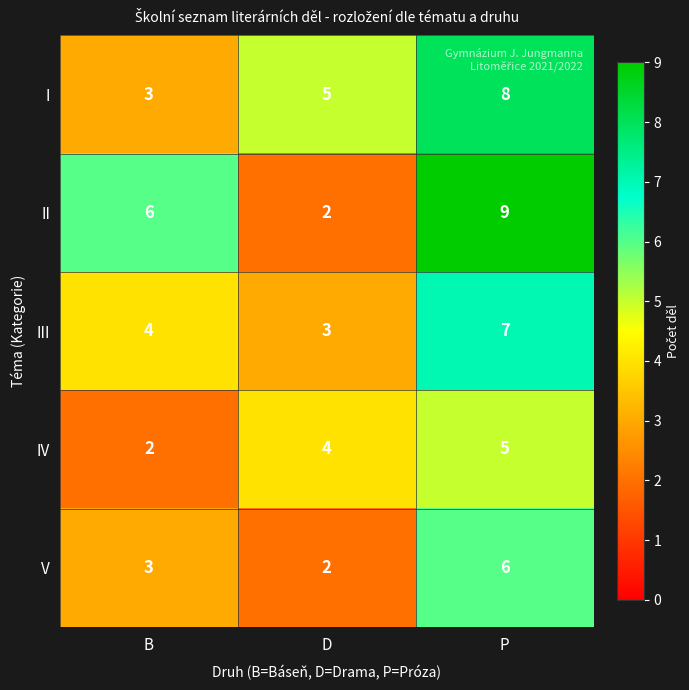

How many III values are between 3 and 7?

3